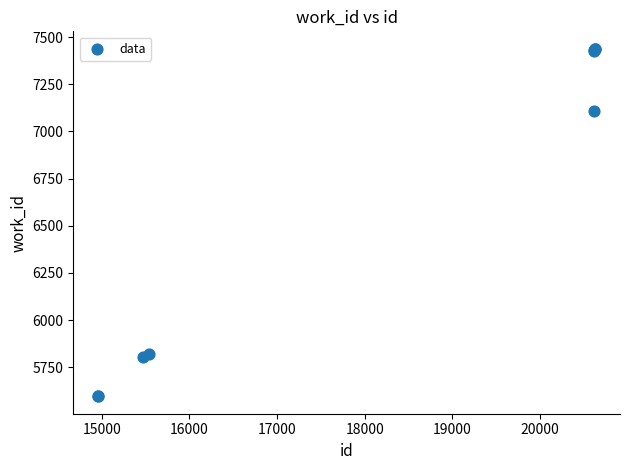

What Y value in the scatter plot is closest to 6517?

7108